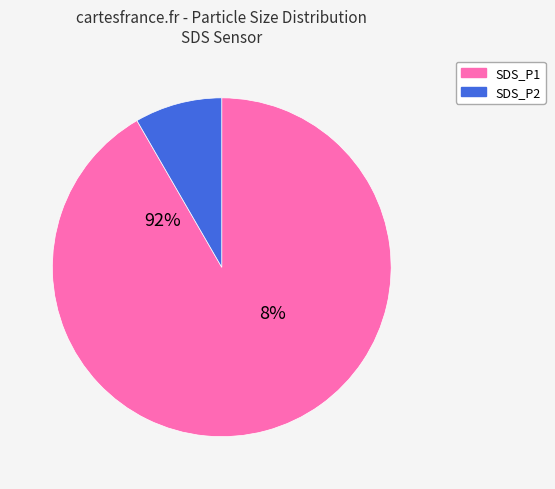

Which has a higher value, SDS_P1 or SDS_P2?

SDS_P1